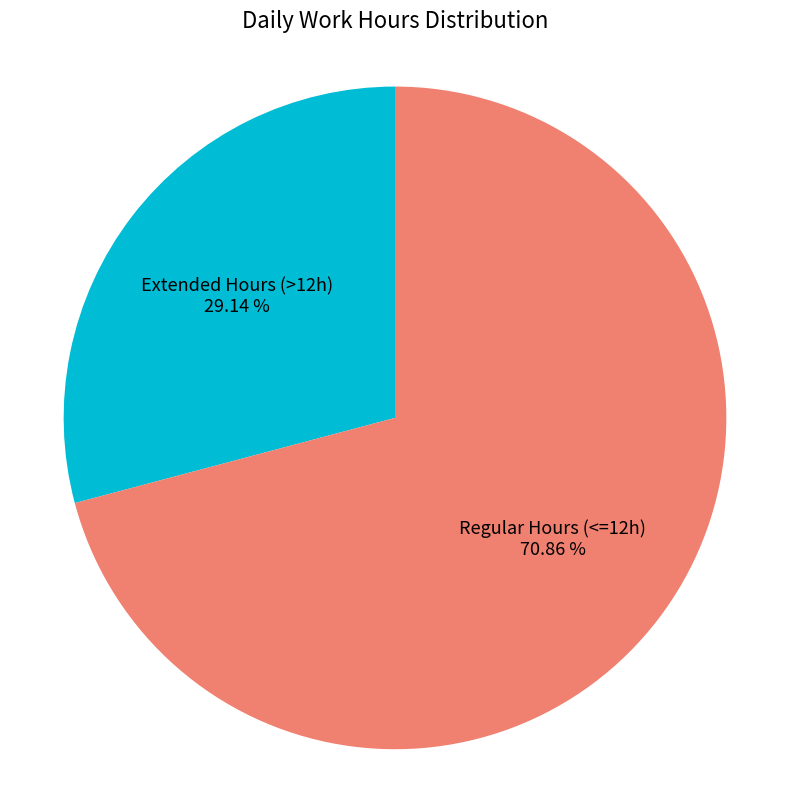

Combined, do Regular Hours (<=12h) and Extended Hours (>12h) account for over 50%?

Yes